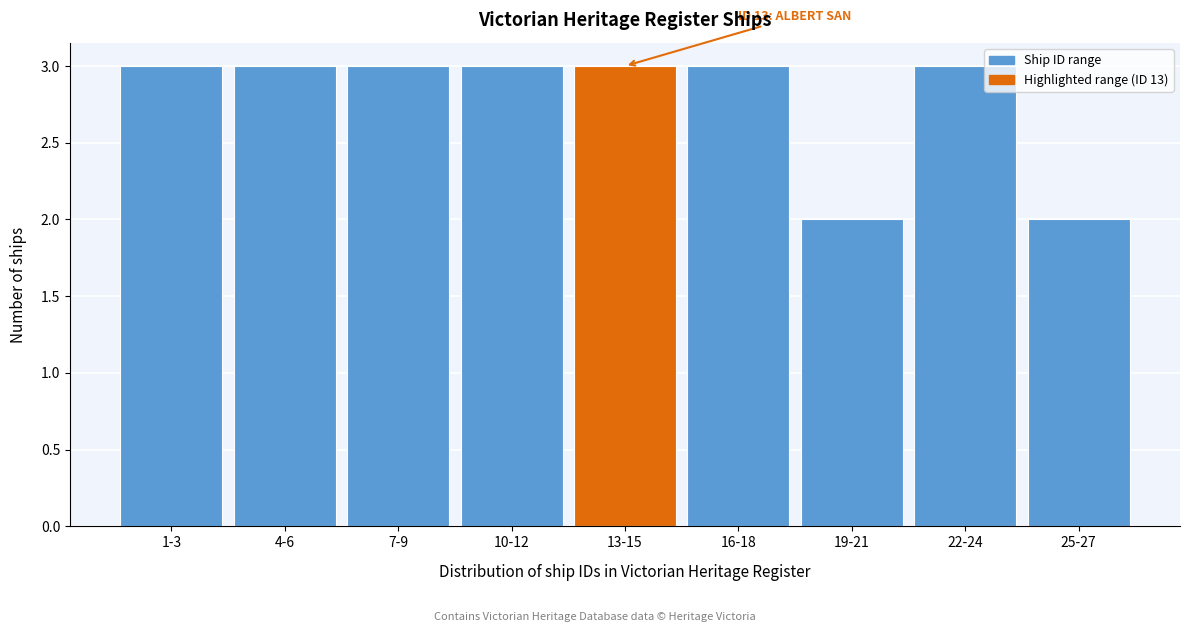

Reading right to left, list all the values displayed in this chart.

2	3	2	3	3	3	3	3	3